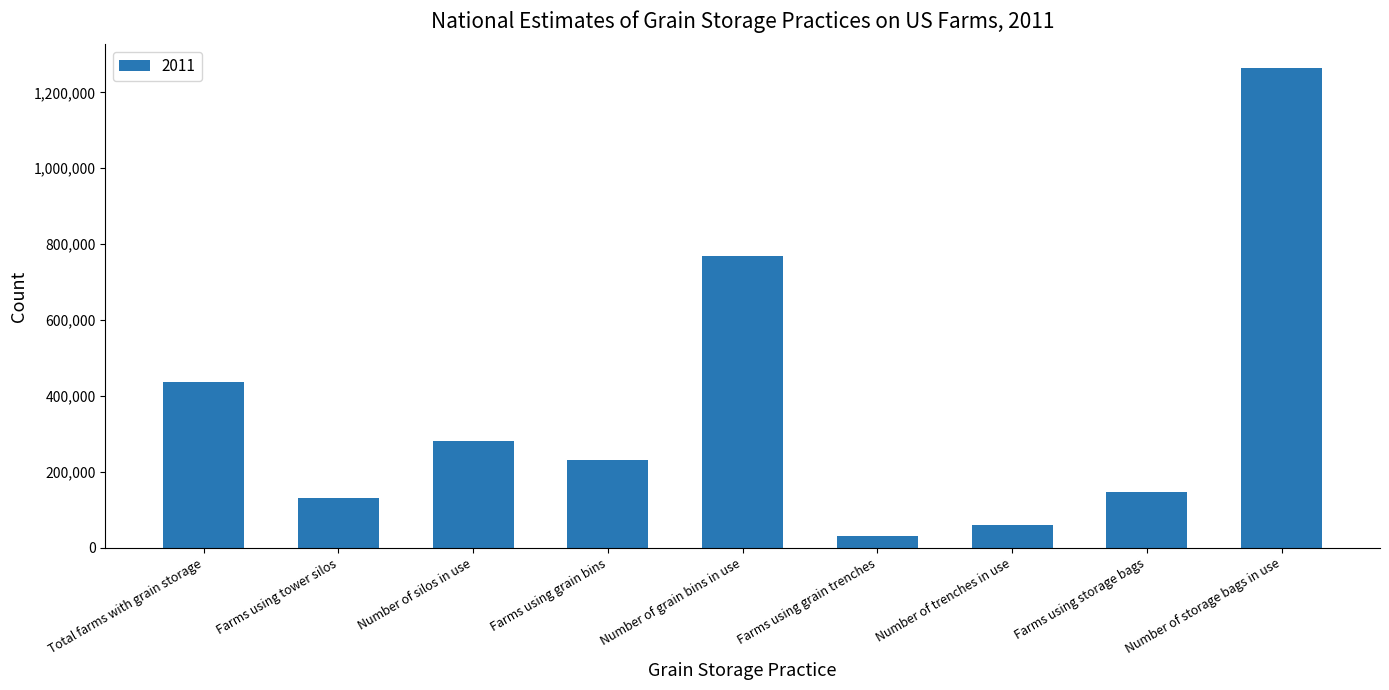

Rank the categories by value from lowest to highest.

Farms using grain trenches, Number of trenches in use, Farms using tower silos, Farms using storage bags, Farms using grain bins, Number of silos in use, Total farms with grain storage, Number of grain bins in use, Number of storage bags in use